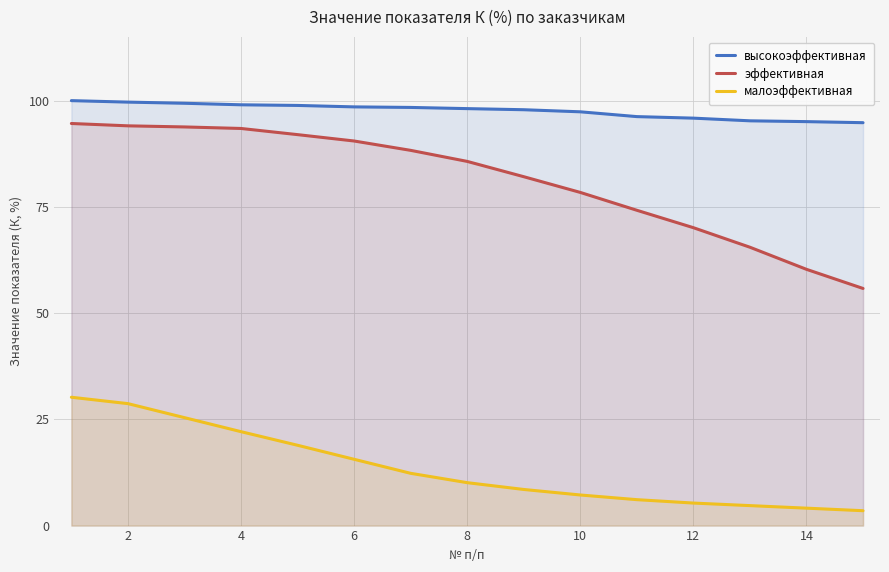

True or false: эффективная and малоэффективная cross at least once.

False